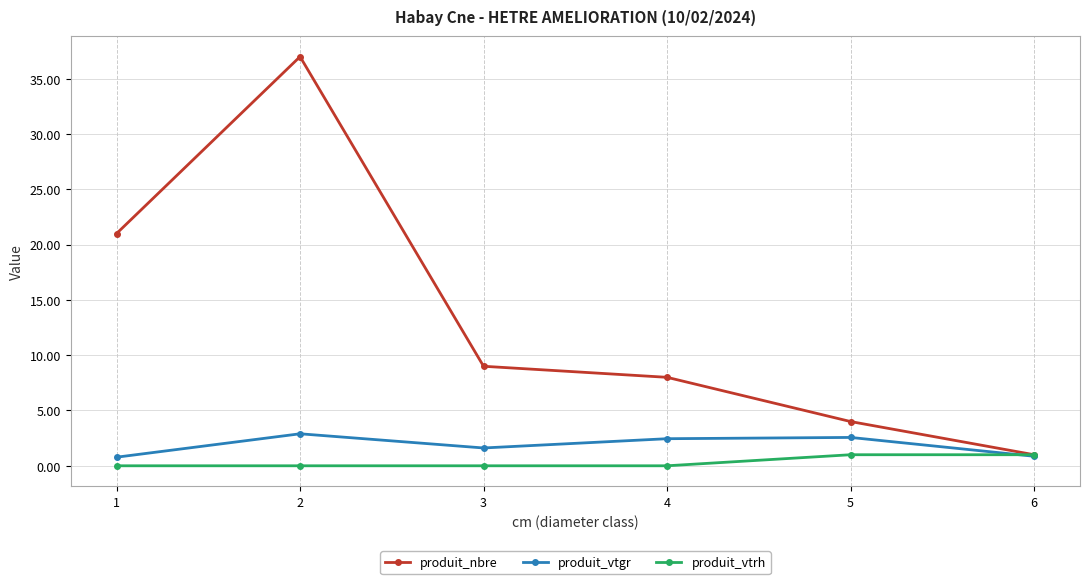

Is the value of produit_nbre at 1 greater than the value of produit_vtgr at 6?

Yes